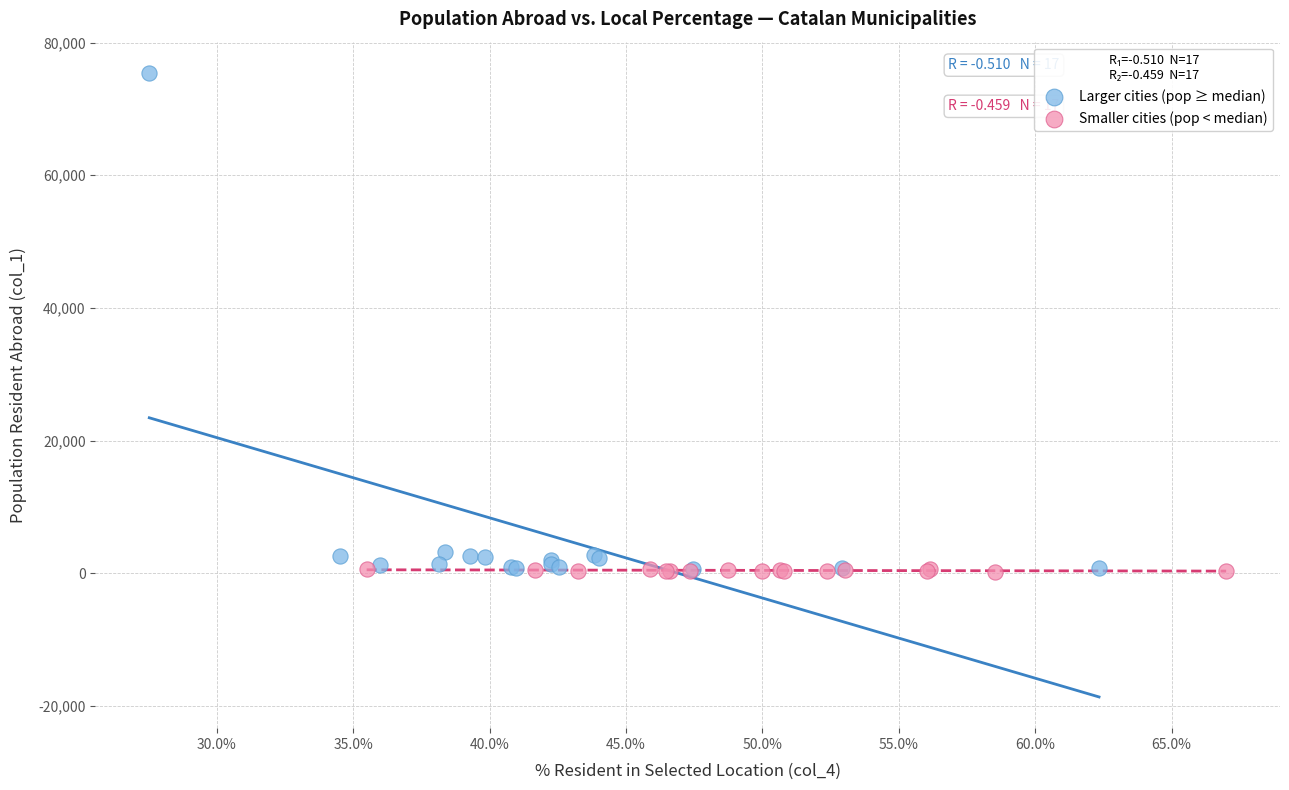

Which series reaches the maximum Y coordinate?

Larger cities (pop ≥ median)